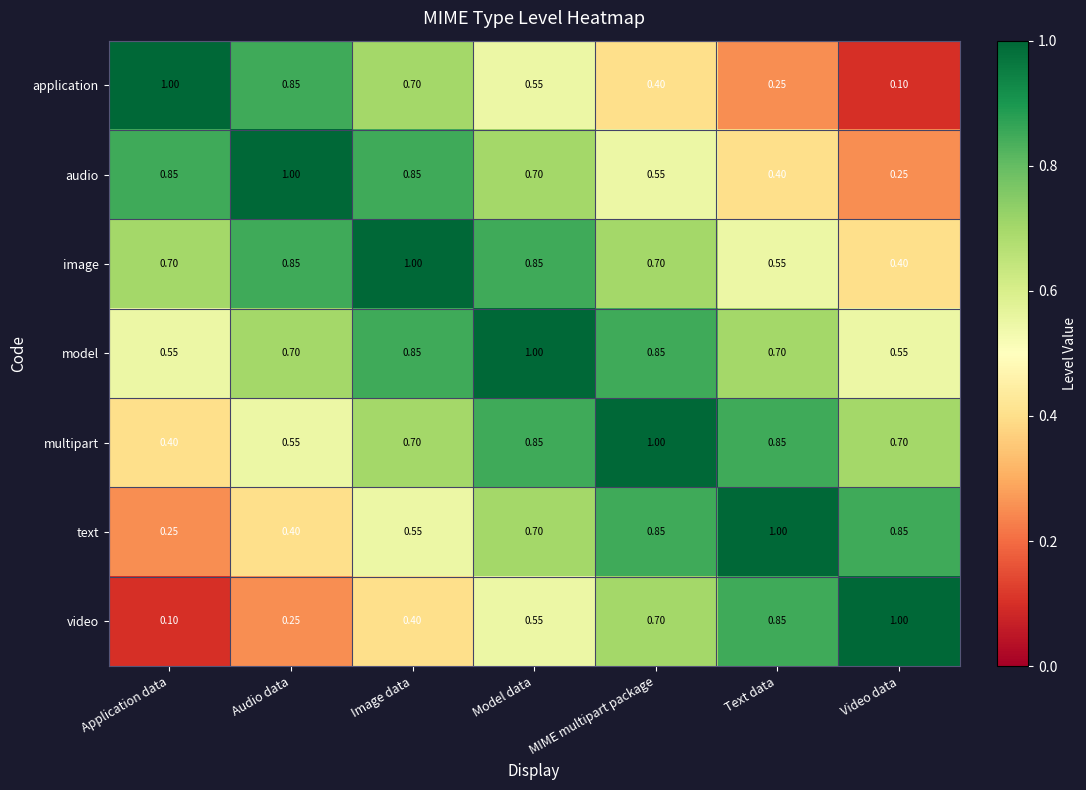

Where is application nearest to the value 0?

Video data